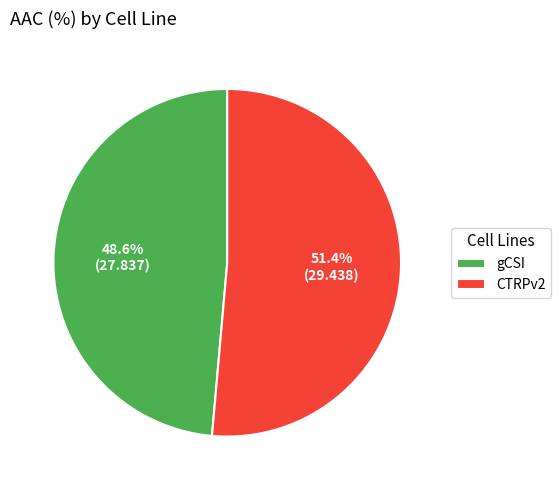

Which category accounts for the majority?

CTRPv2